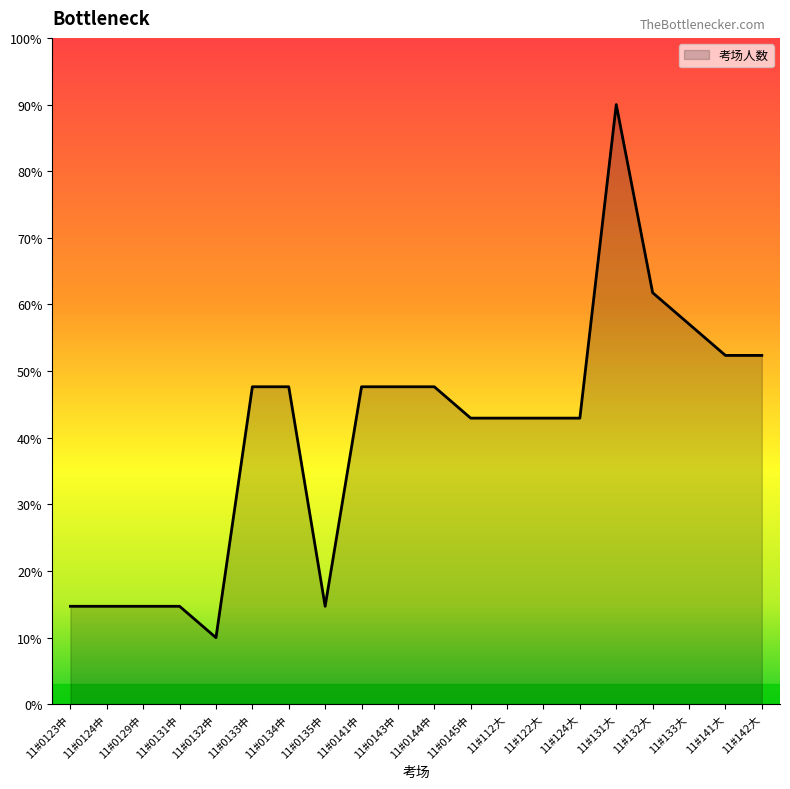

What position from the left is 11#0145中?

12